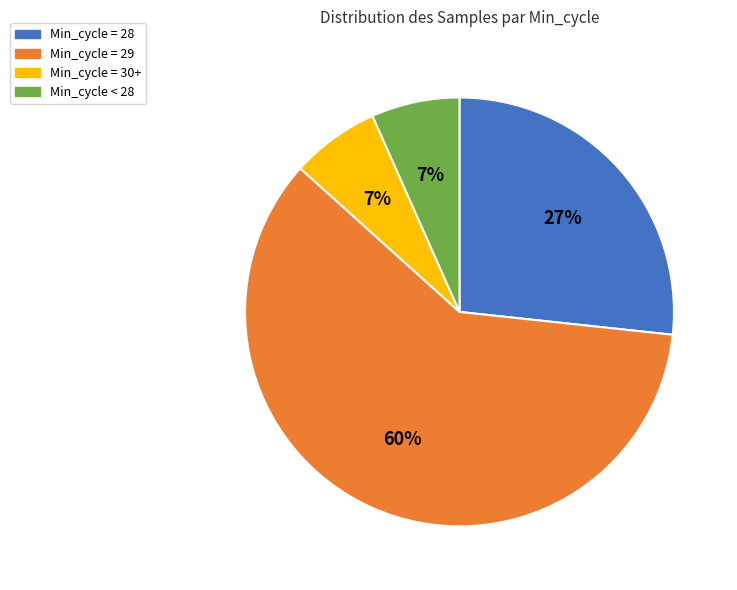

Is there any slice that represents more than half of the pie?

Yes